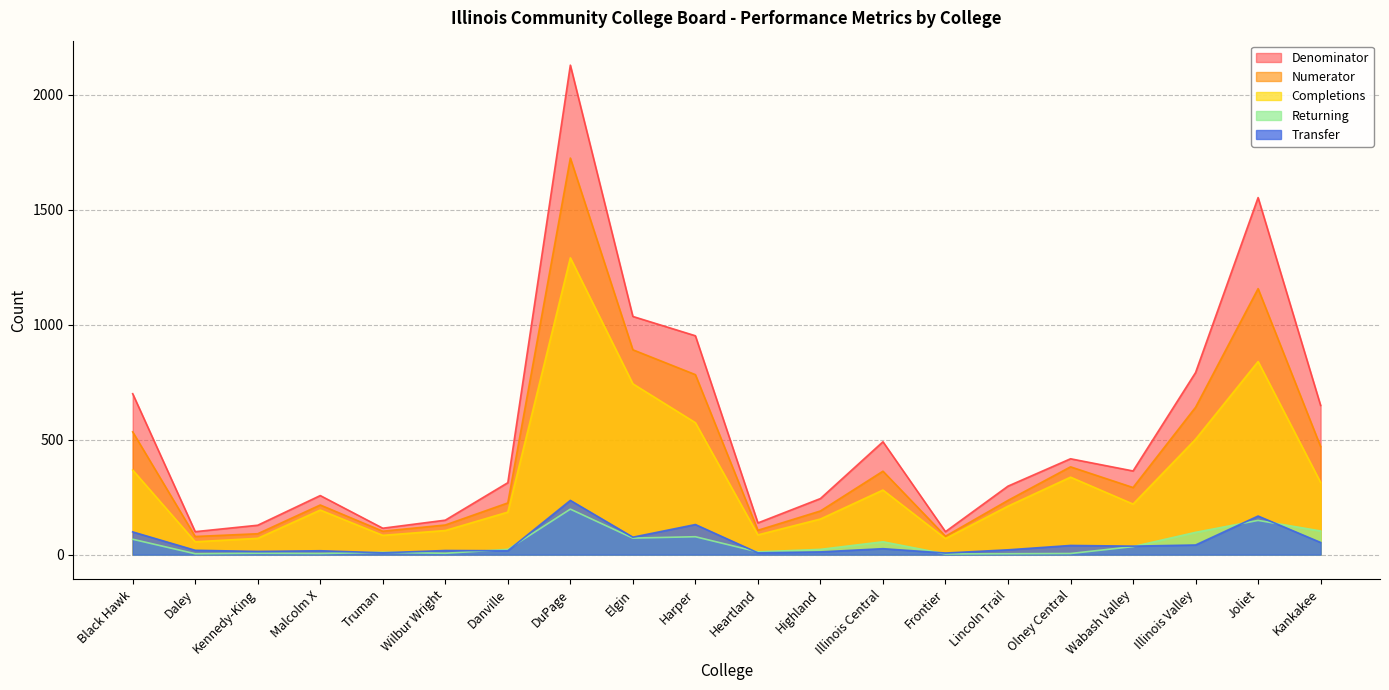

How many lines are shown in the chart?

5